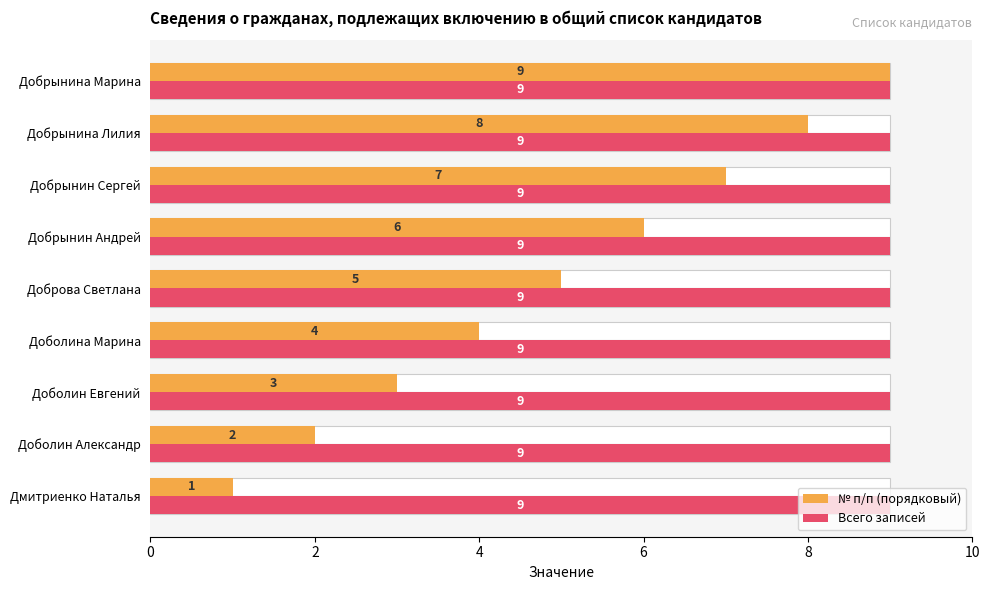

Are the bars horizontal?

Yes